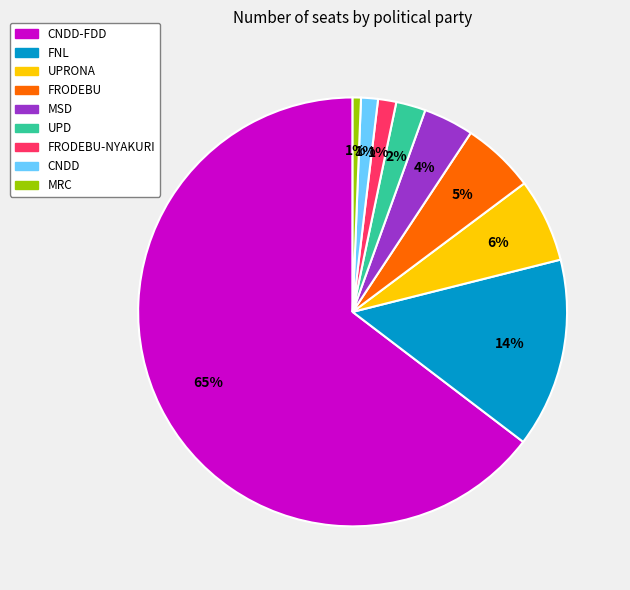

Which slice is the largest?

CNDD-FDD